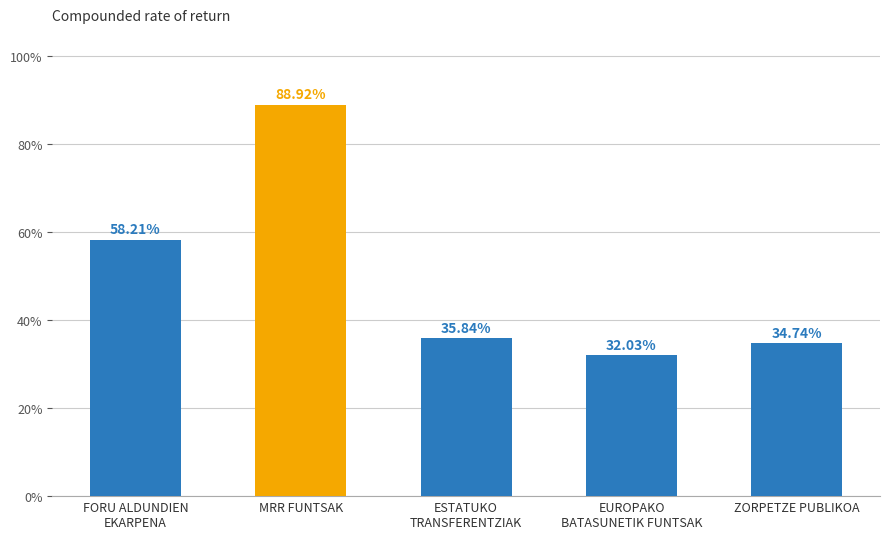

Does the chart contain stacked bars?

No